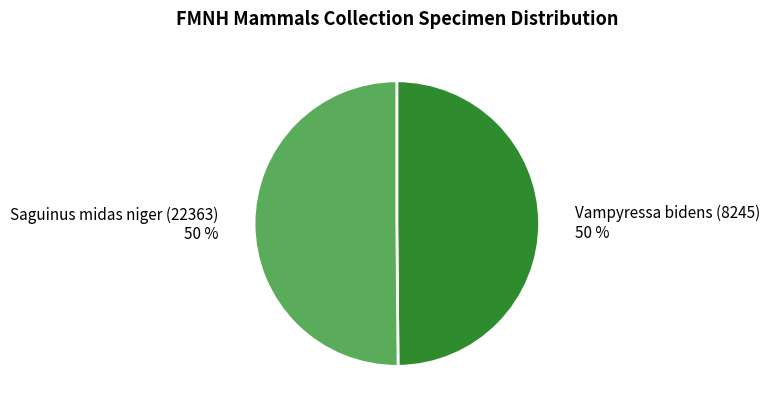

How many slices are in this pie chart?

2